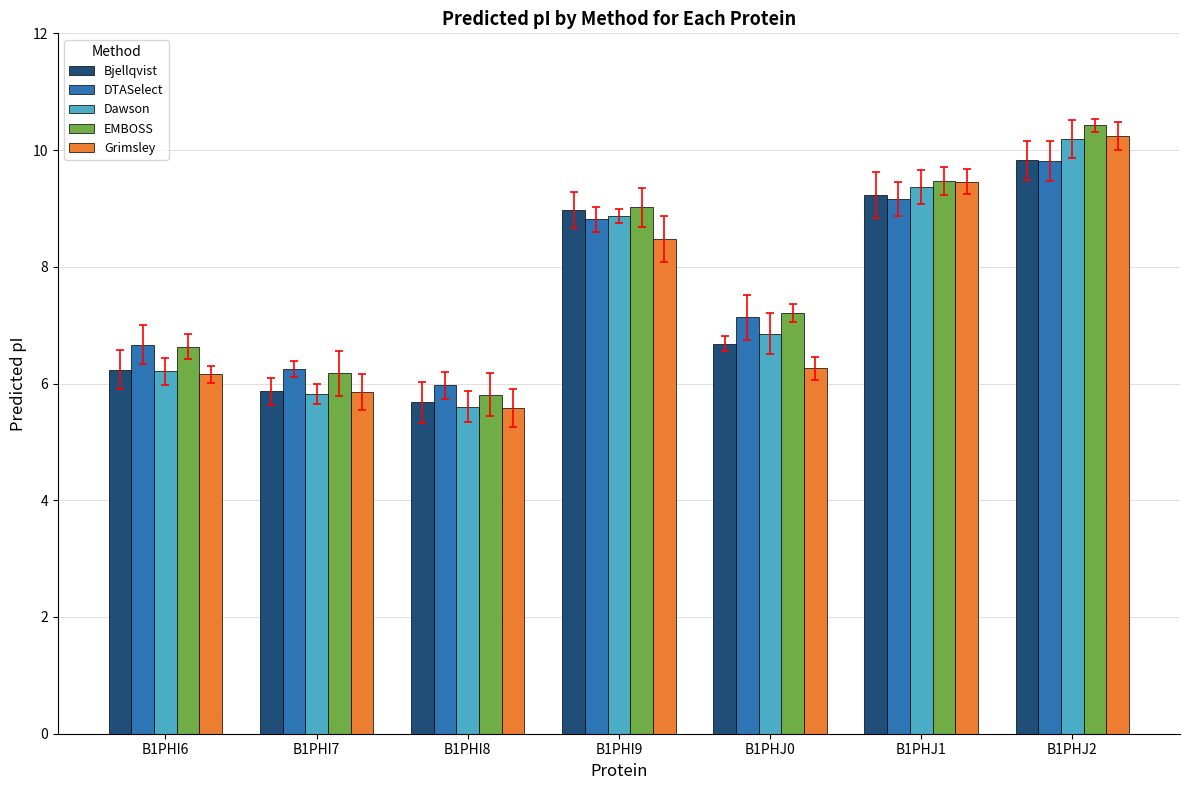

What is the value of the DTASelect bar at the 5th from the left?

7.1